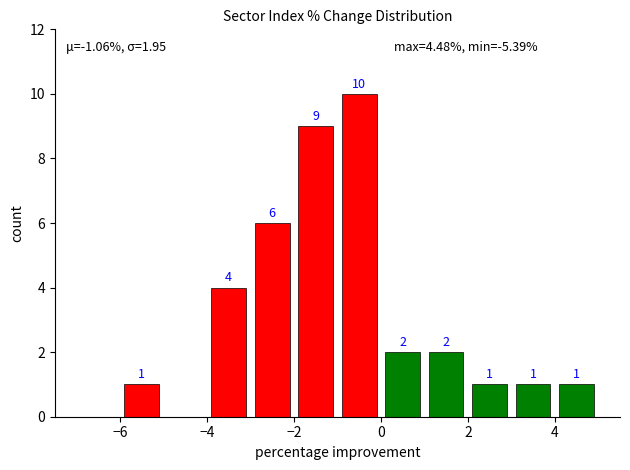

How many series are shown in this chart?

1